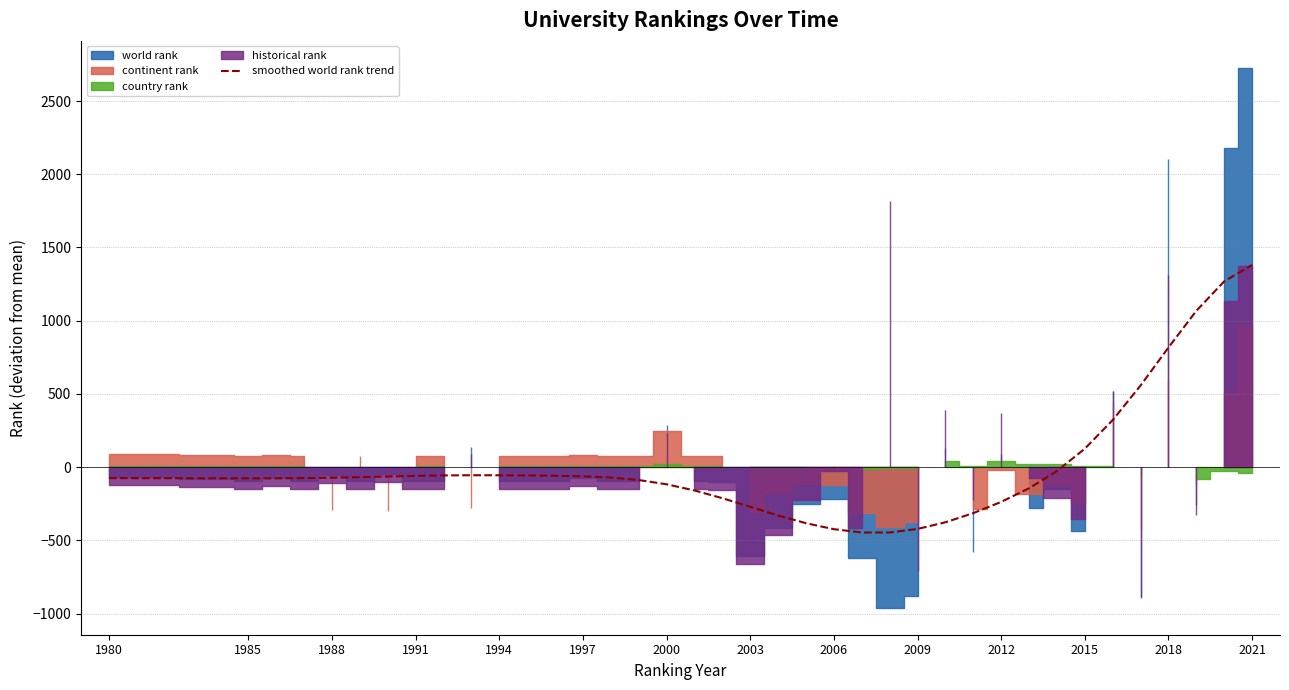

Is it true that smoothed world rank trend equals 1381.0 at 2021?

True